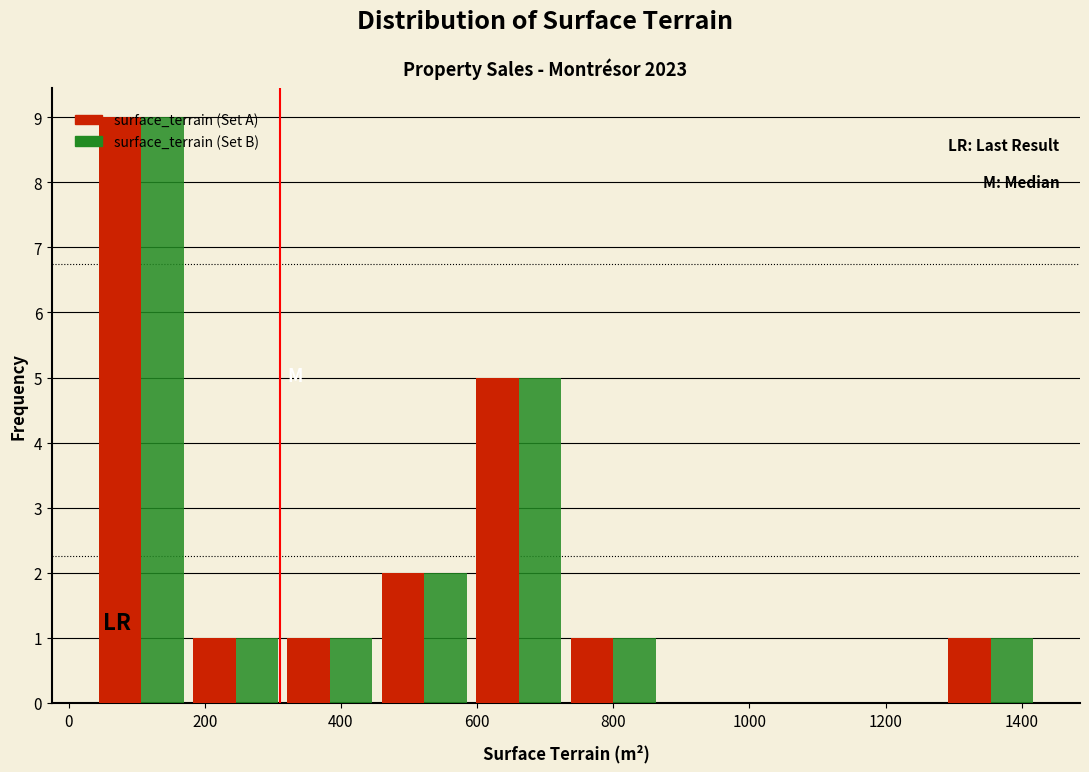

In the surface_terrain (Set A) series, which range on the x-axis has the tallest bar?

40 to 180